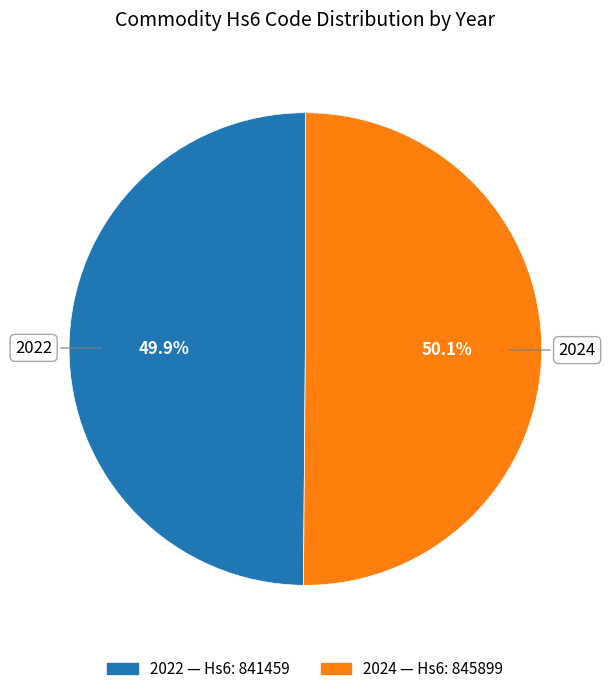

How many slices are in this pie chart?

2